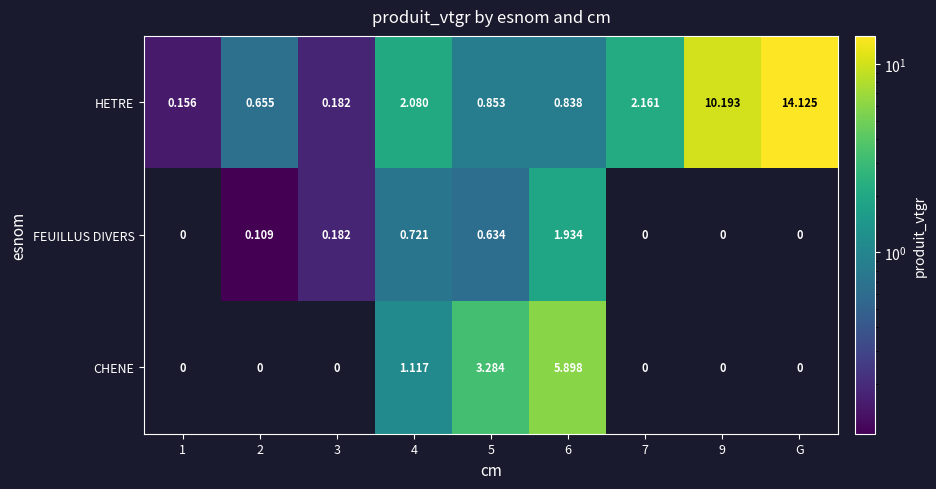

Which series has the largest total across all categories?

HETRE